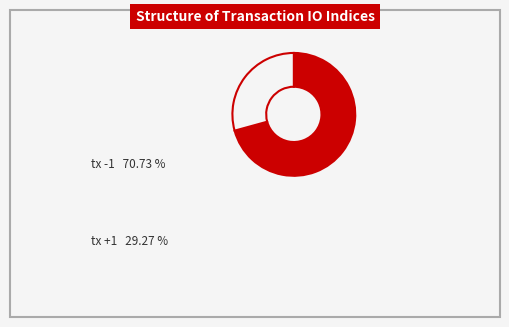

Is there a majority slice in this chart?

Yes